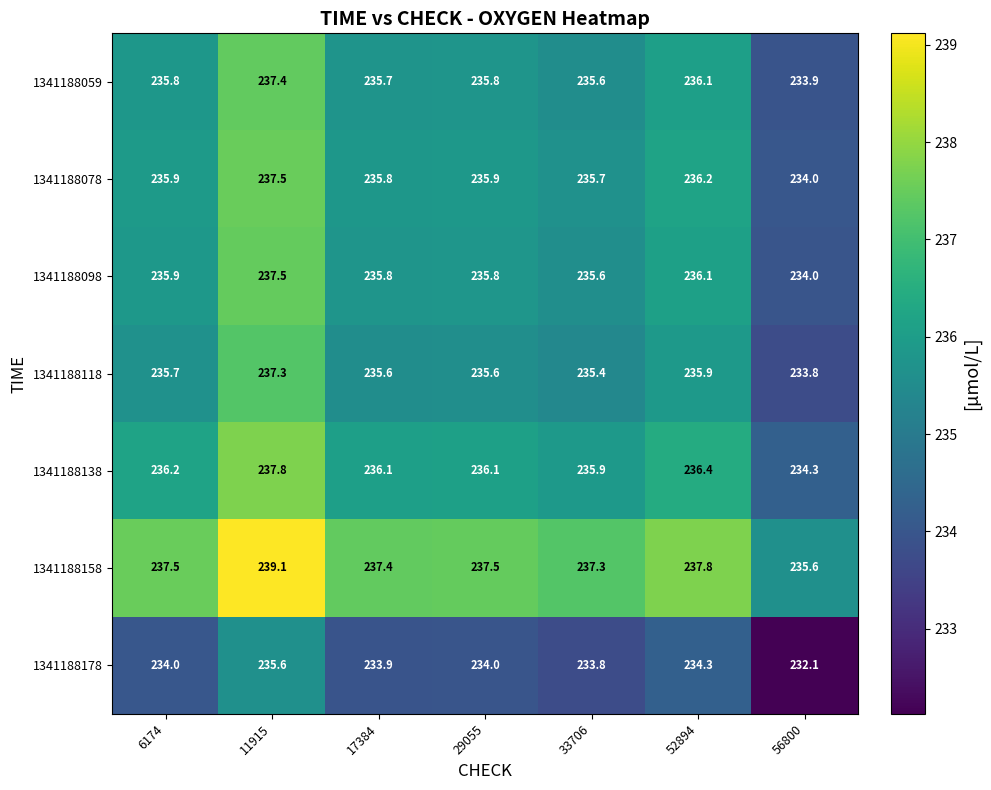

What is the smallest value displayed?

232.1